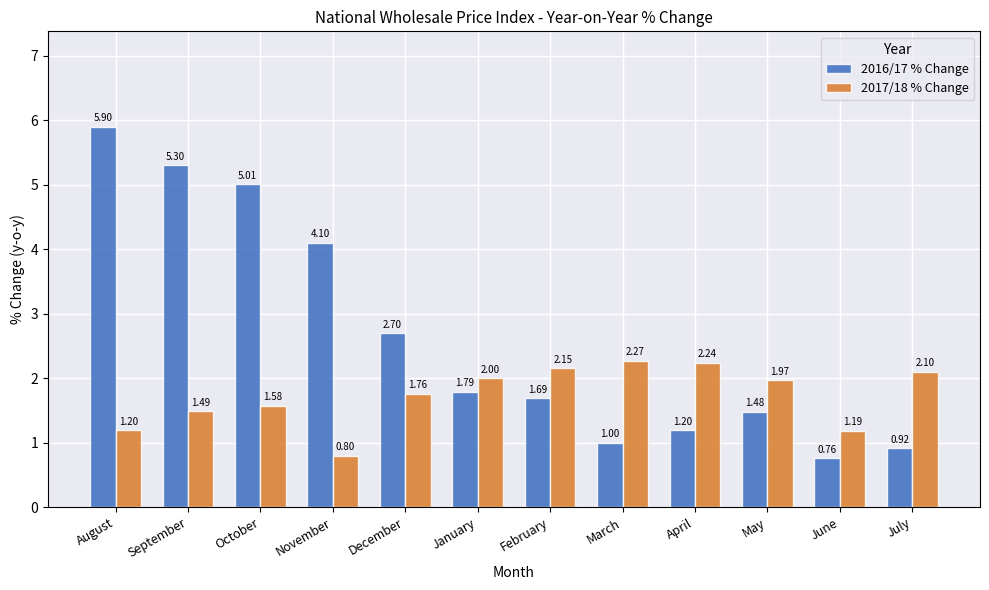

Which label corresponds to the largest value in the chart?

August